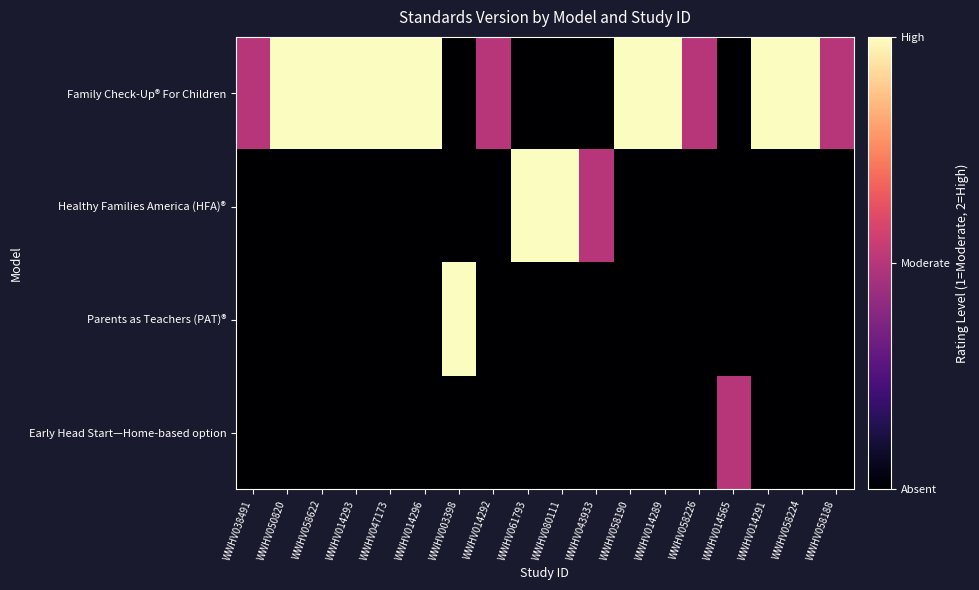

What is the spread (max minus min) of values at WWHV080111?

2